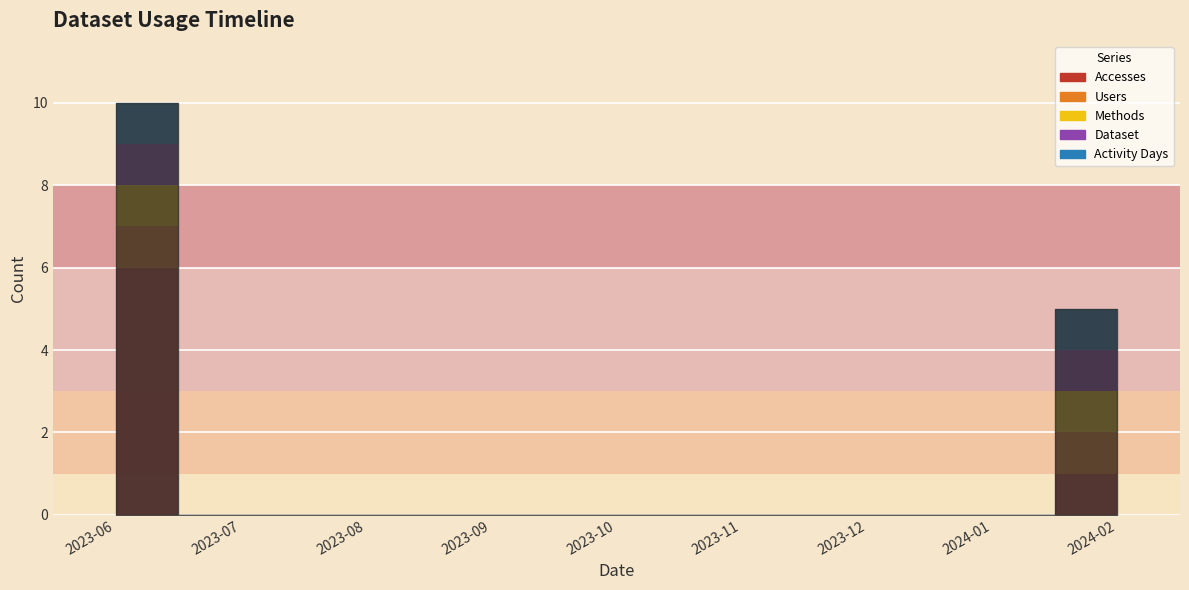

Which series has the widest spread of values?

Accesses